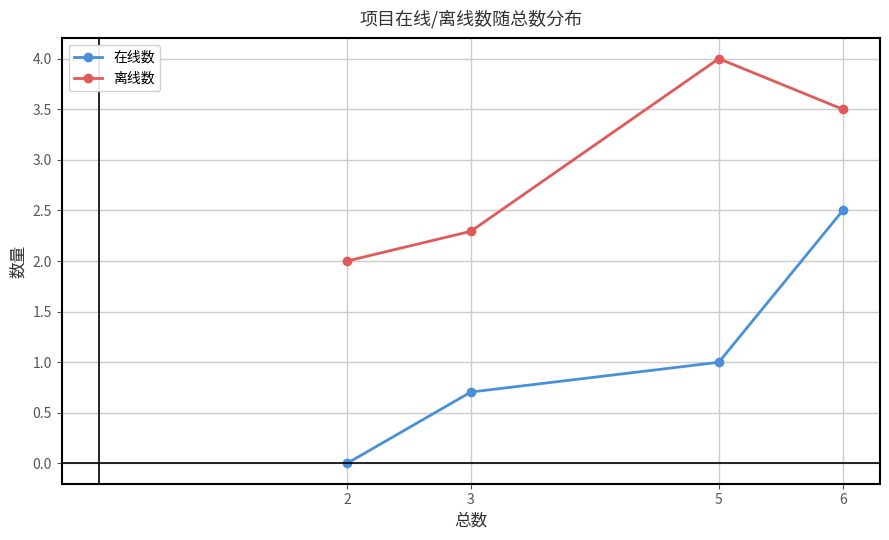

The value of 在线数 at 5 is 1.0. True or false?

True